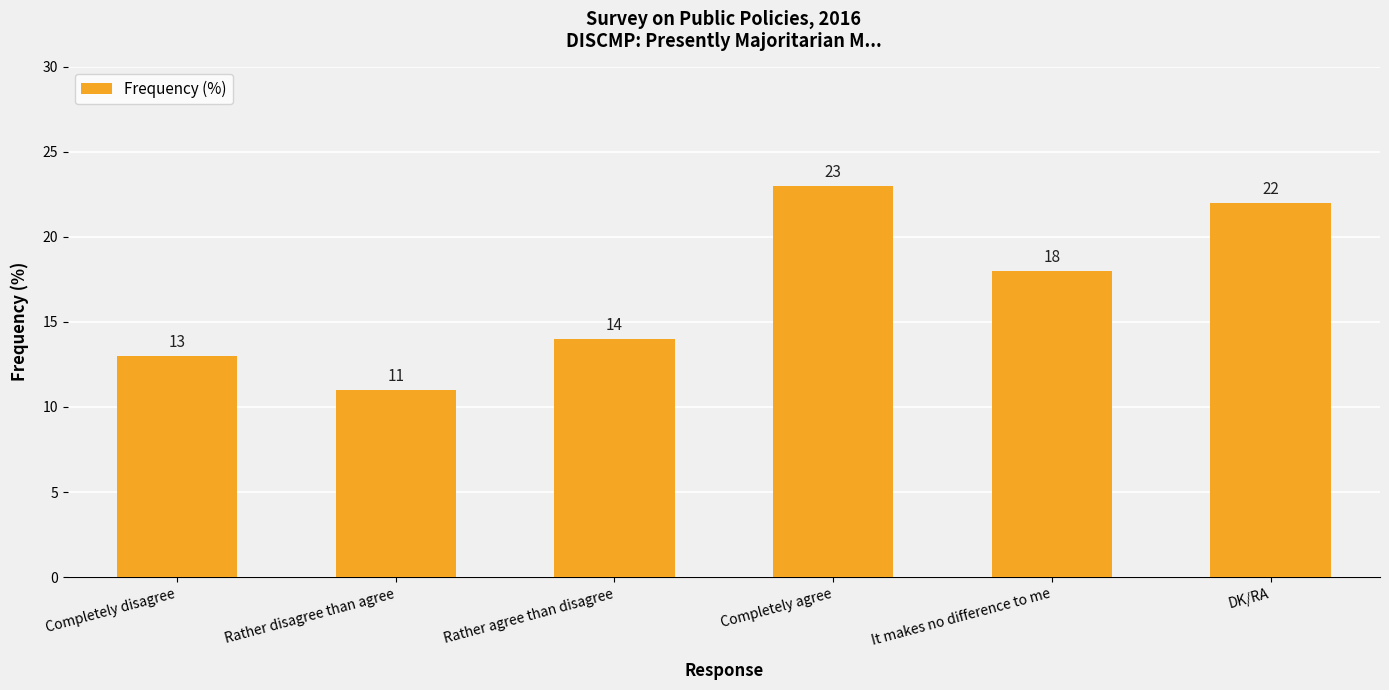

Reading left to right, transcribe all the data shown in this chart.

Completely disagree=13	Rather disagree than agree=11	Rather agree than disagree=14	Completely agree=23	It makes no difference to me=18	DK/RA=22